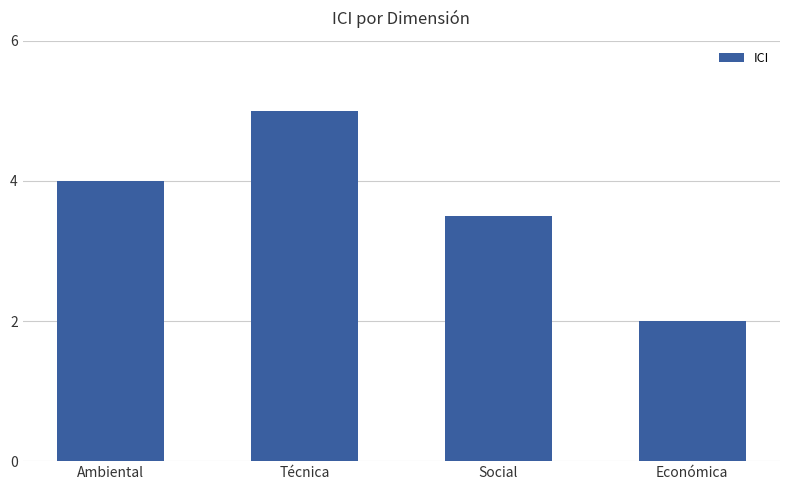

How many data points does each series have?

4